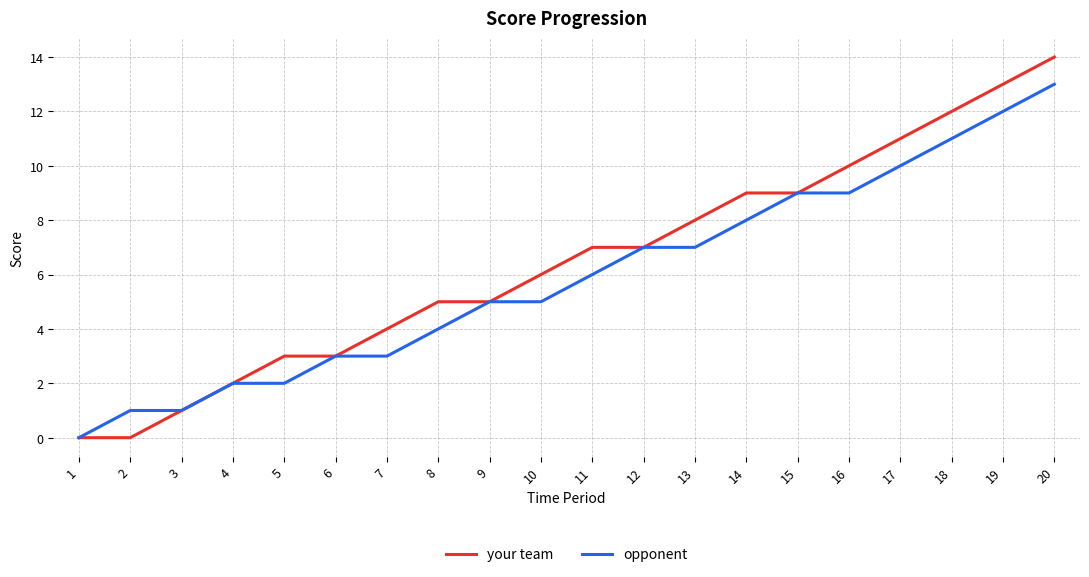

What is the approximate value of your team at 12, to the nearest 5?

5